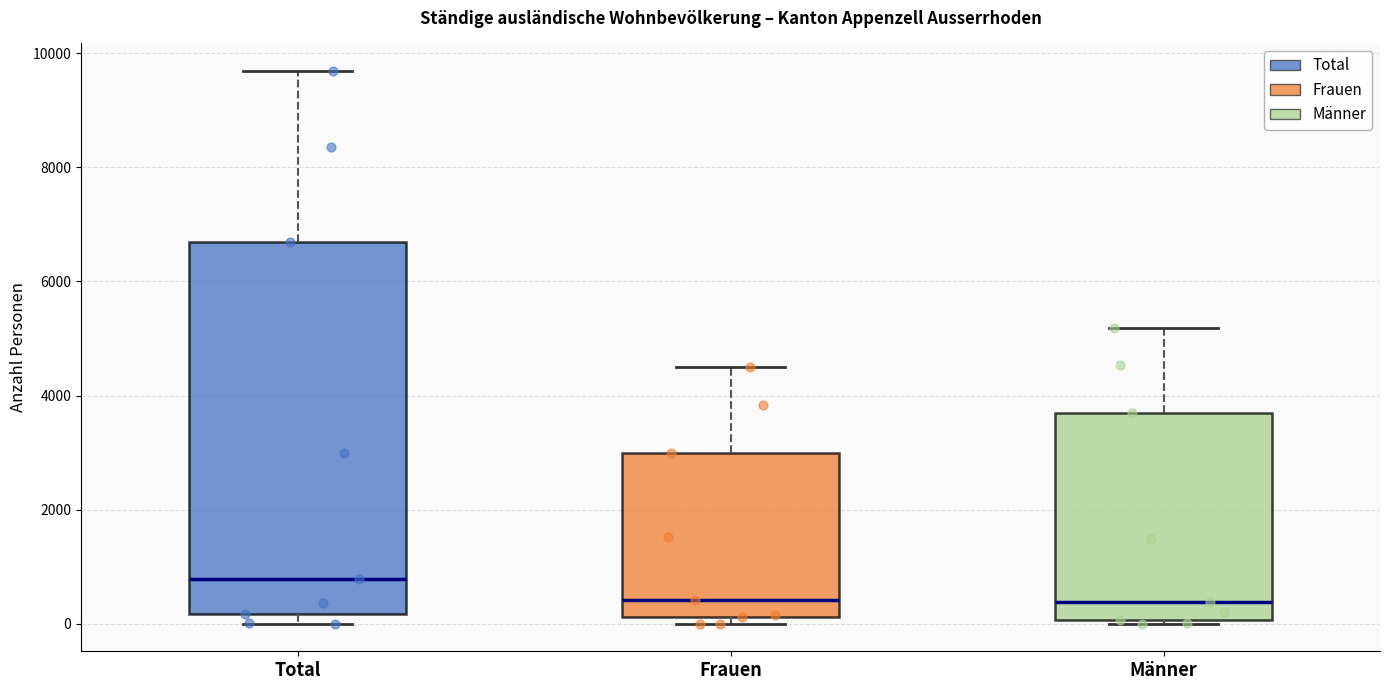

Where does the median line of the box for Männer sit on the y-axis? The values are not printed on the chart, so give them approximately, as read against the axis.

400